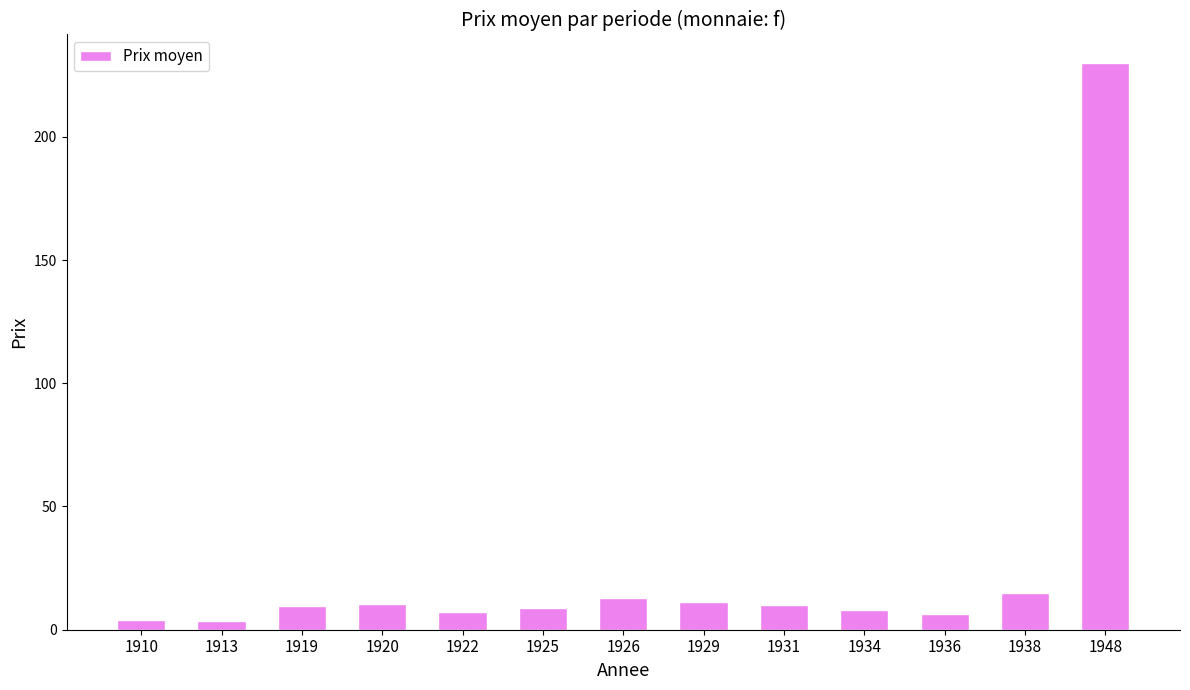

What is the greatest value displayed?

230.0